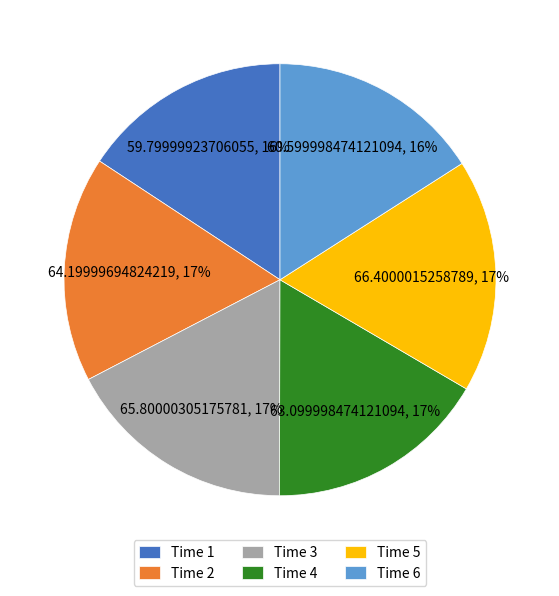

To the nearest percent, what is the combined percentage of Time 1 and Time 5?

33%